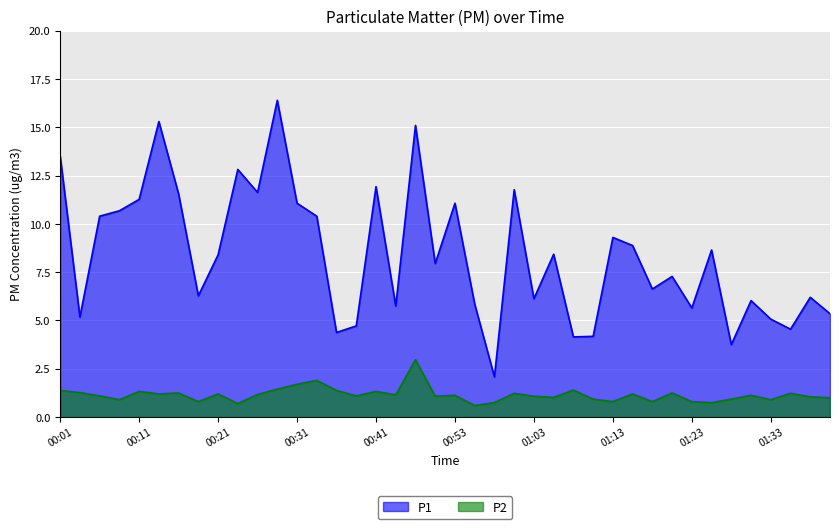

What is the label of the 9th point from the left?

00:21